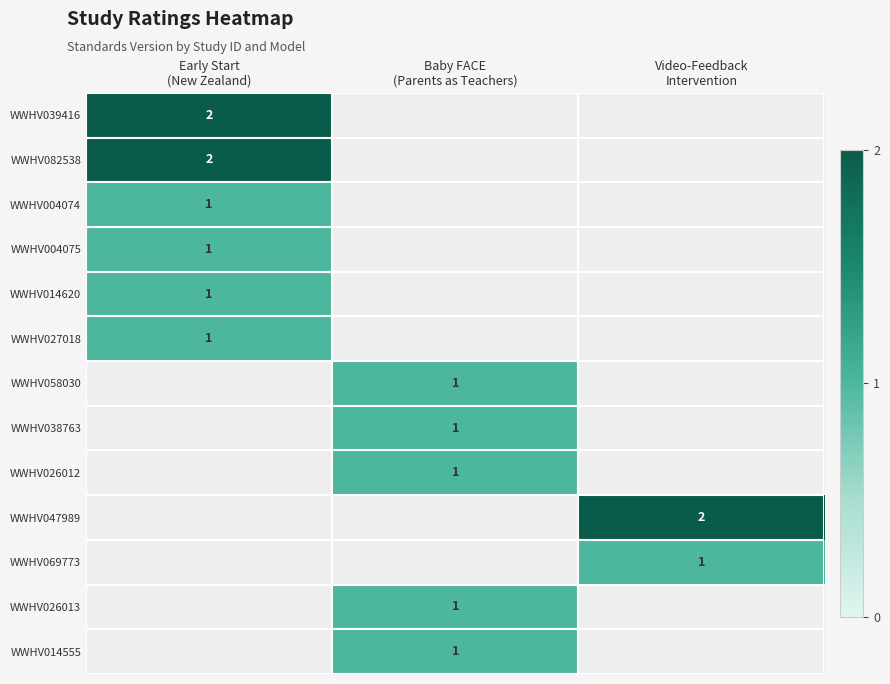

List the series in order of their overall mean, lowest first.

WWHV039416, WWHV082538, WWHV004074, WWHV004075, WWHV014620, WWHV027018, WWHV058030, WWHV038763, WWHV026012, WWHV047989, WWHV069773, WWHV026013, WWHV014555